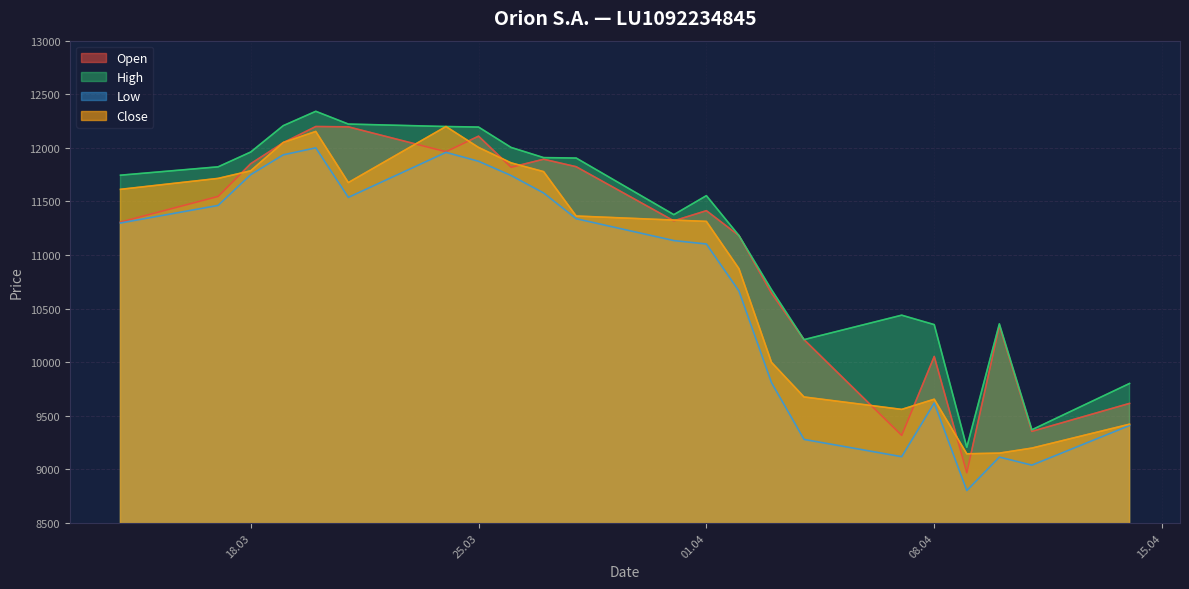

Does the chart display data point markers on the line(s)?

No